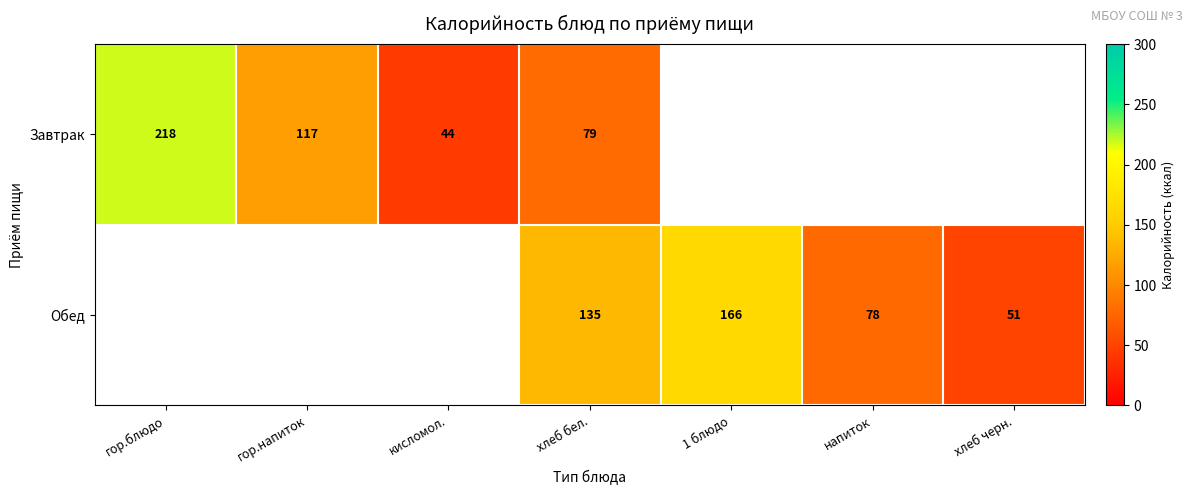

Is it true that Обед equals 25 at хлеб черн.?

False